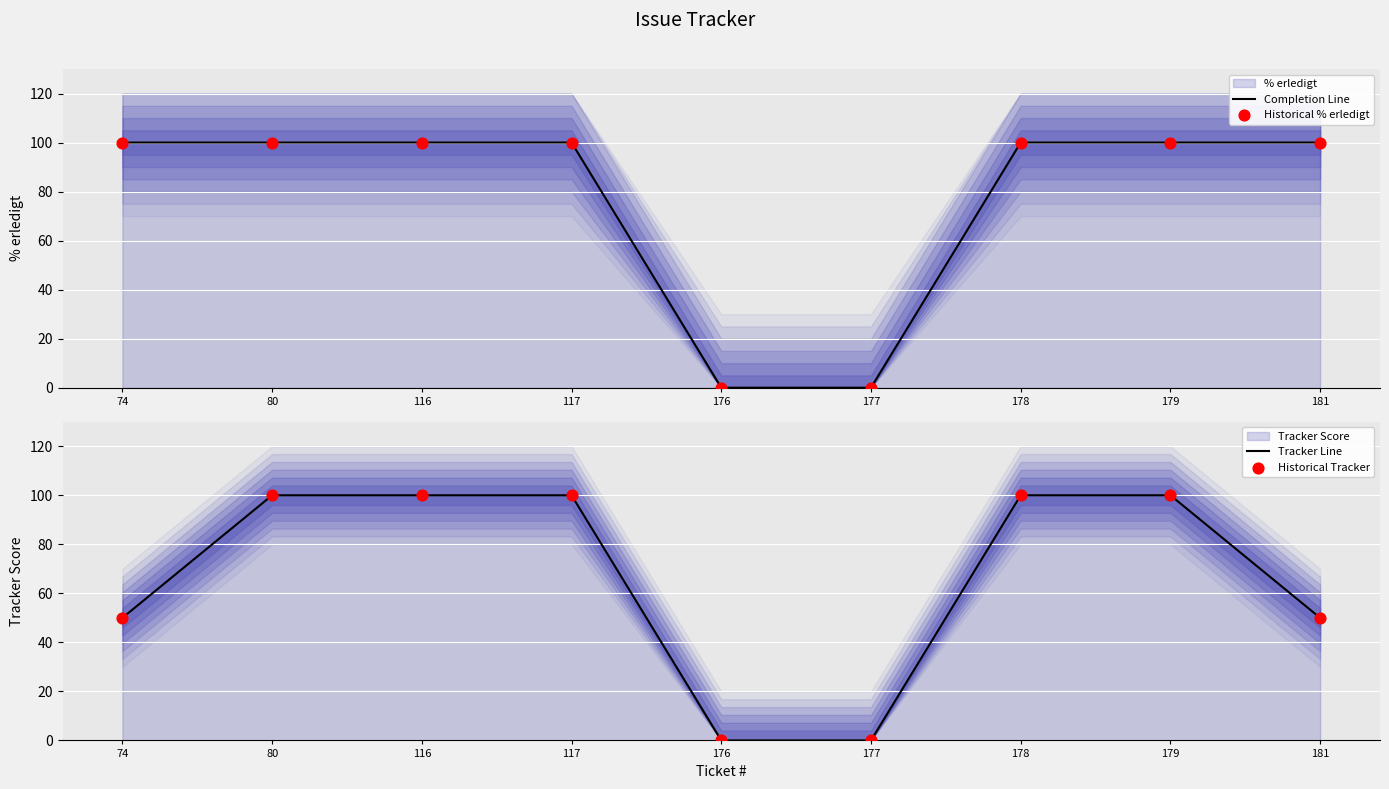

At which category is the sum across all series the highest?

80